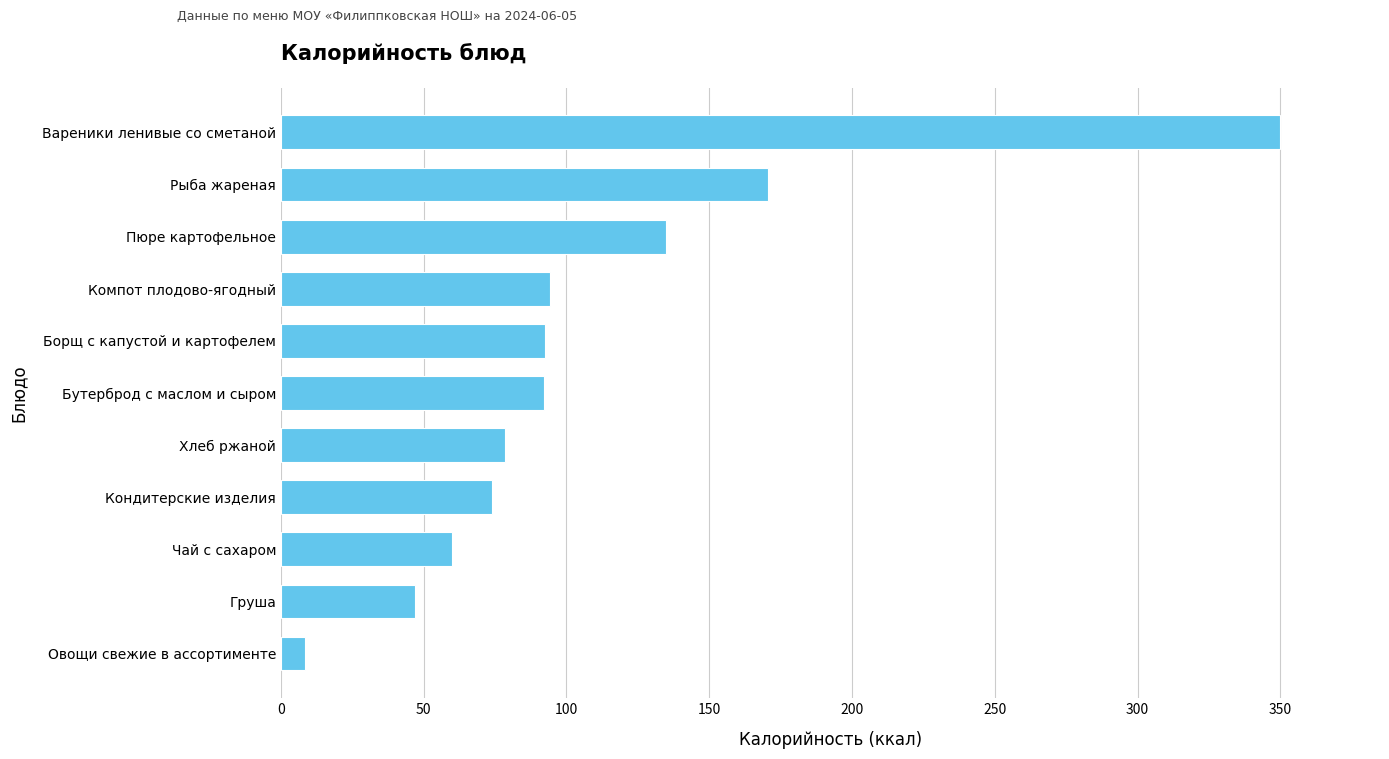

What is the change in value from Груша to Бутерброд с маслом и сыром?

+45.1